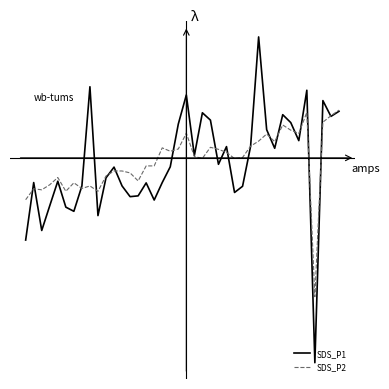

What are all the series names shown in the legend?

SDS_P1, SDS_P2